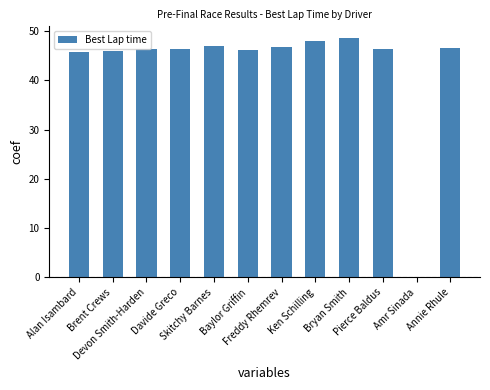

What is the greatest value displayed?

48.6